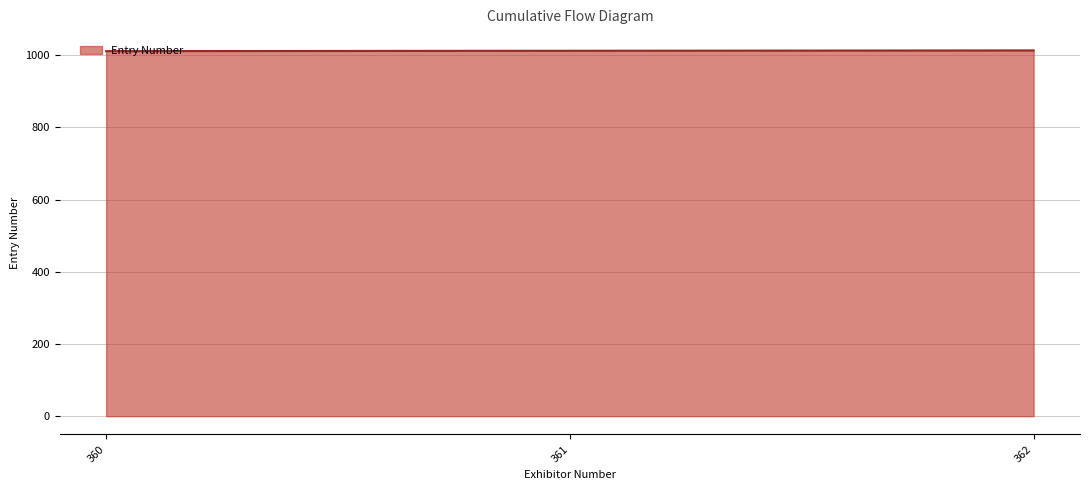

Count the number of categories in the chart.

3